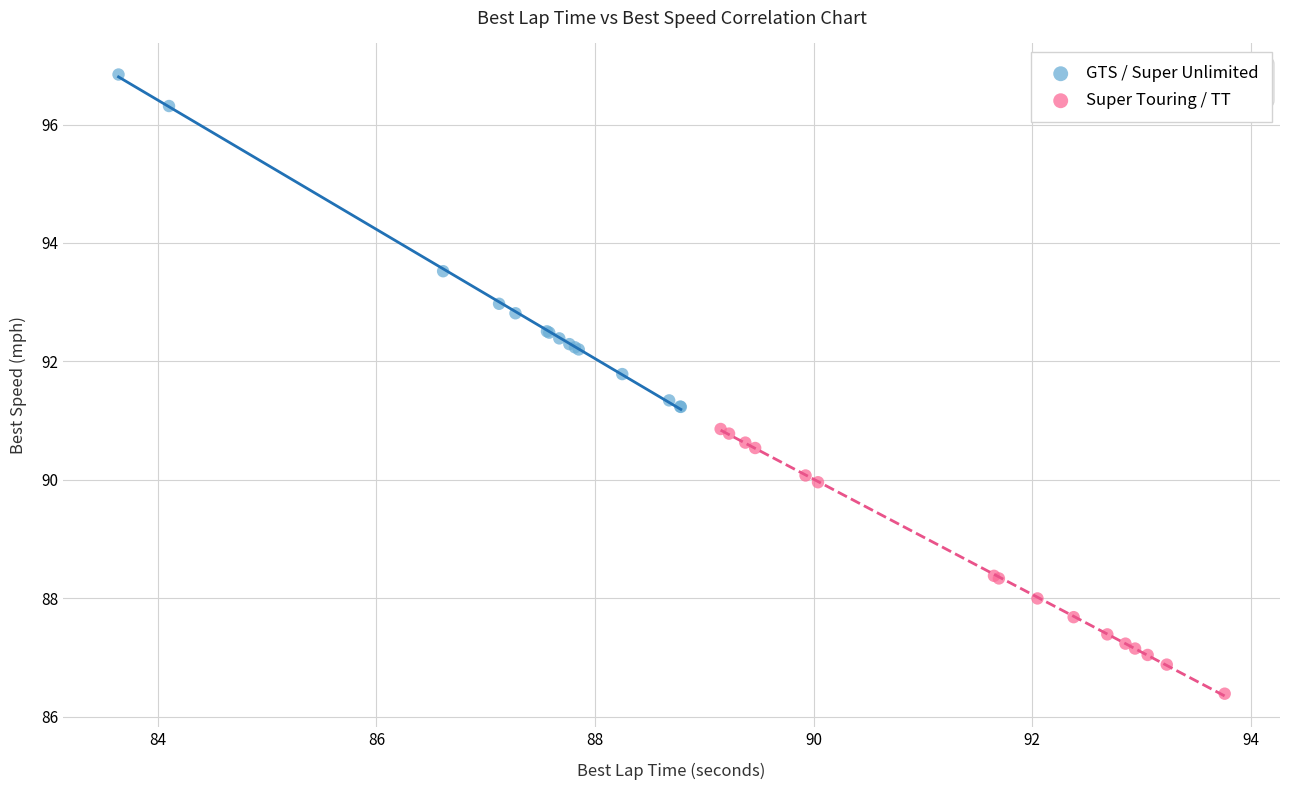

Which series has the widest spread of Y values?

GTS / Super Unlimited